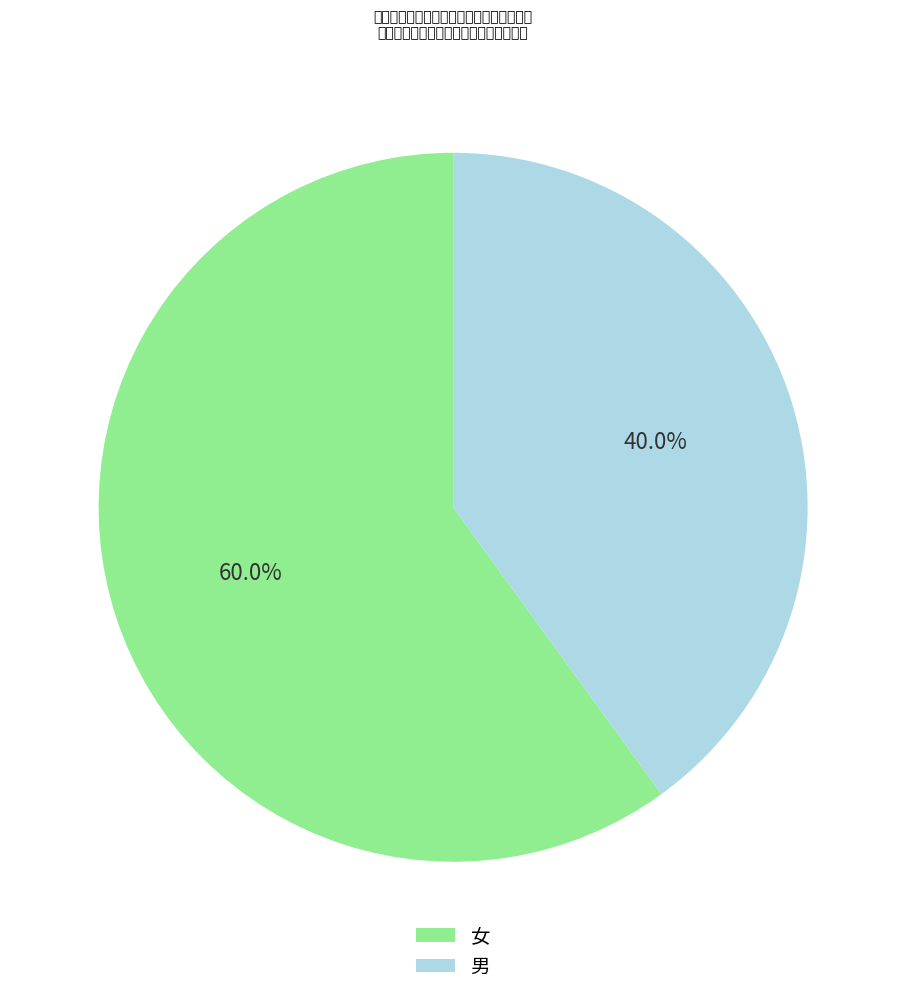

How many segments does this pie chart have?

2